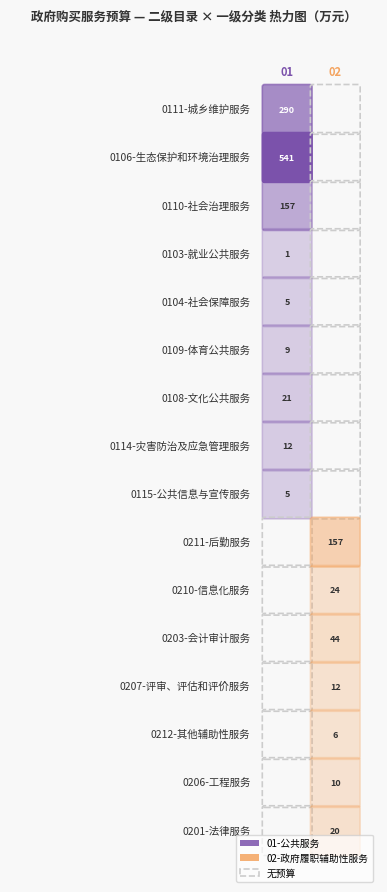

Is it true that 02-政府履职辅助性服务 equals 66.4 at 7?

False